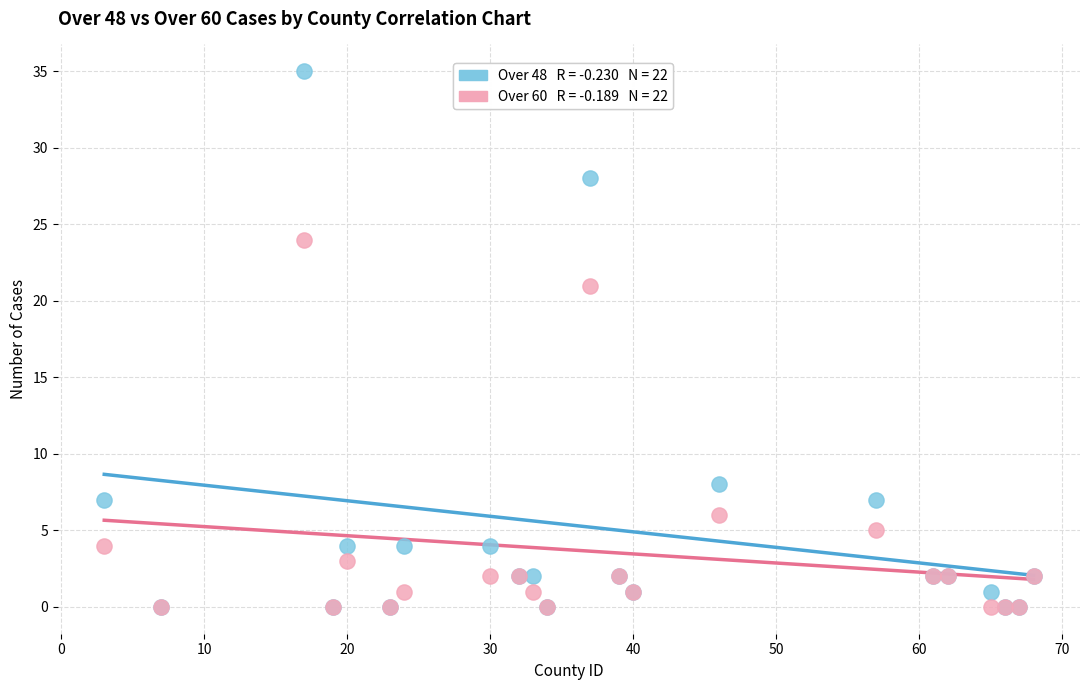

Across all series, what Y value is closest to 17?

21